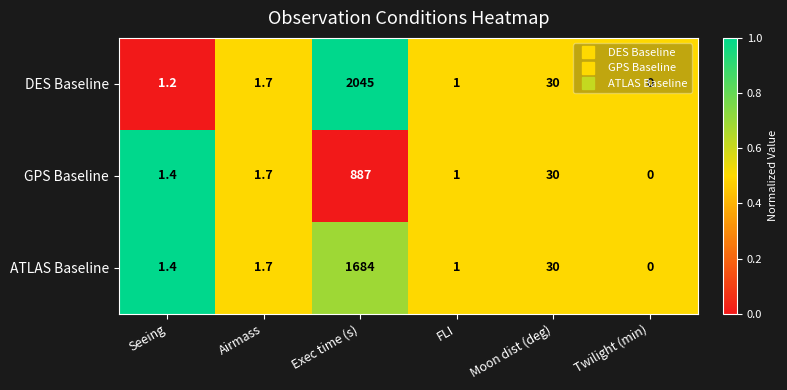

At which label is GPS Baseline closest to 443?

Moon dist (deg)